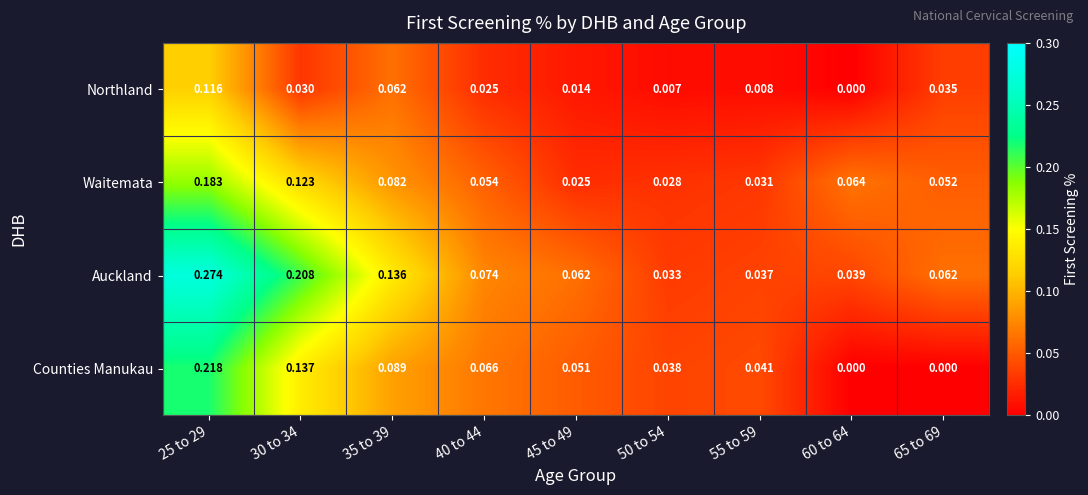

Between 60 to 64 and 65 to 69, which series saw the biggest shift?

Northland